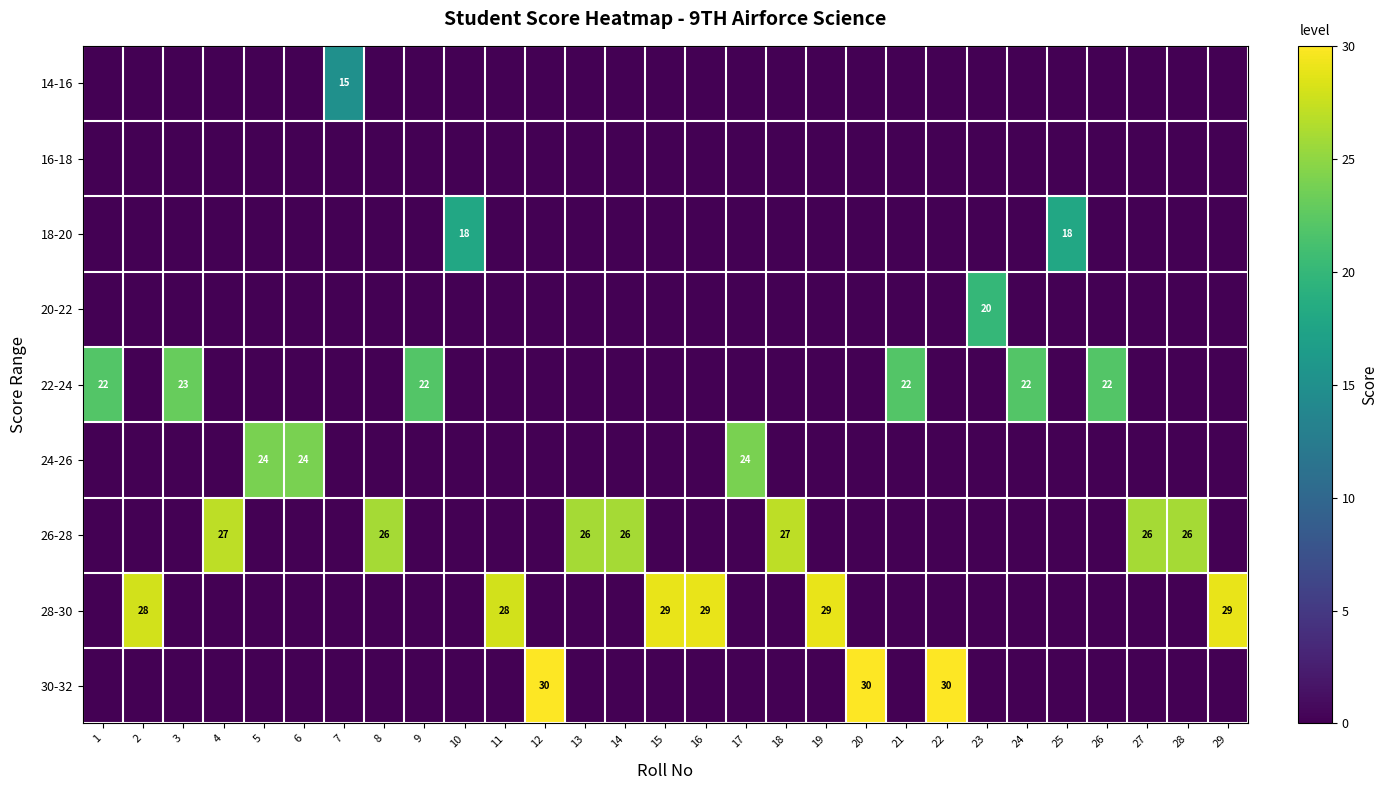

True or false: 20-22 has a value of 0 at 6.

True